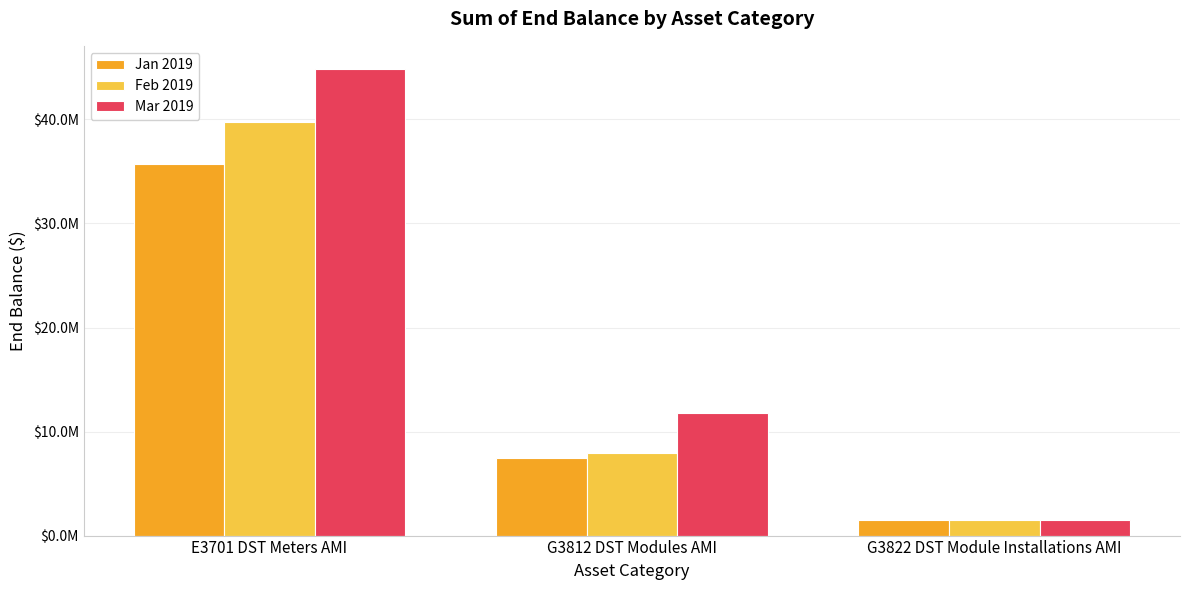

List the series in order of their peak value, highest first.

Mar 2019, Feb 2019, Jan 2019